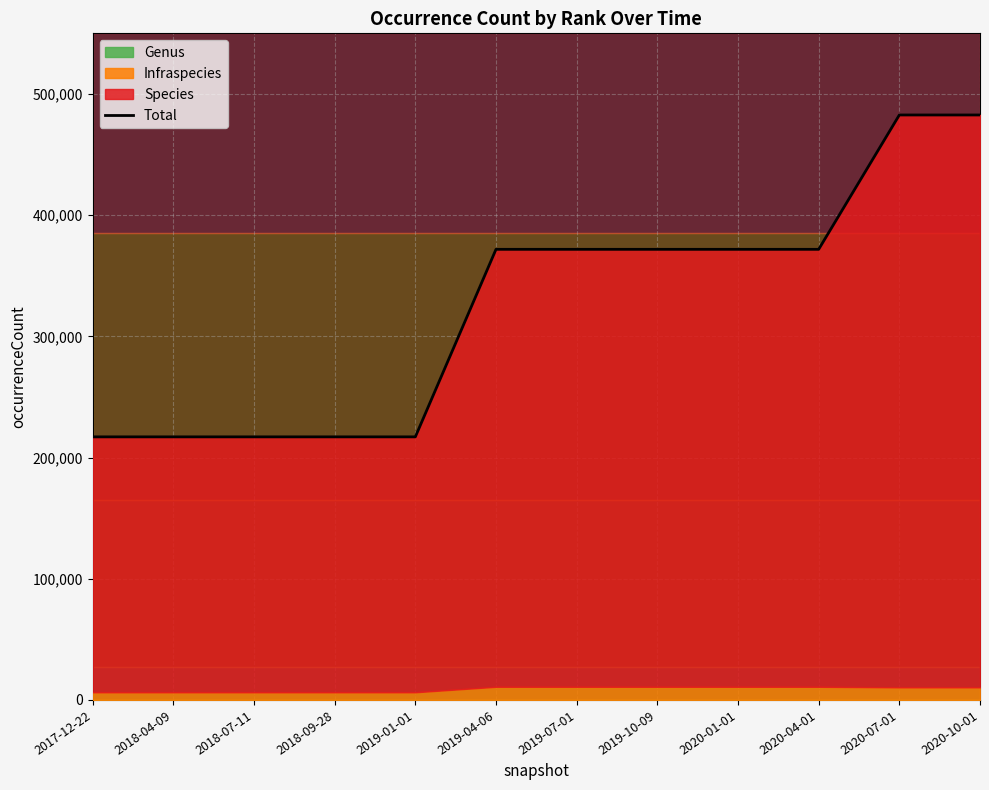

What is the minimum value shown in the chart?

217057